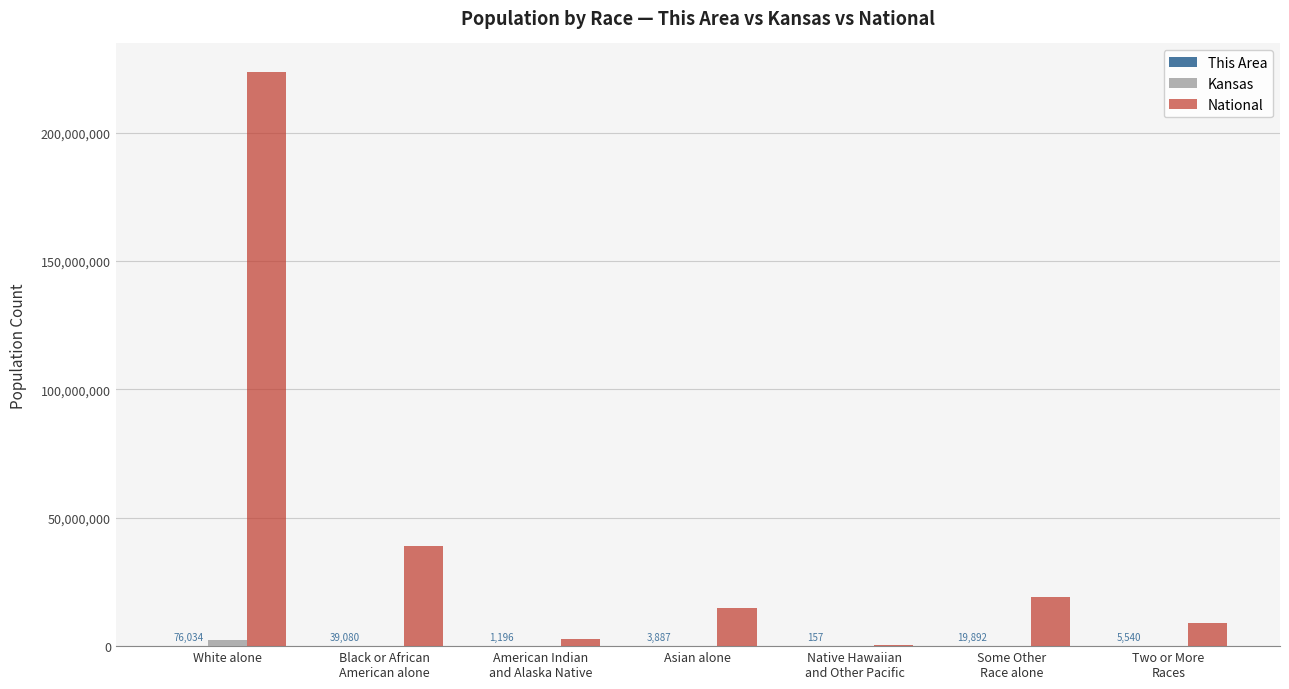

What is the greatest value displayed?

223553265